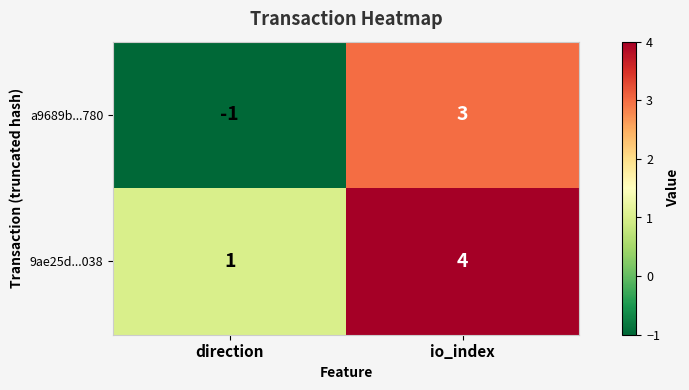

Rank the series by their maximum value, from highest to lowest.

9ae25d...038, a9689b...780